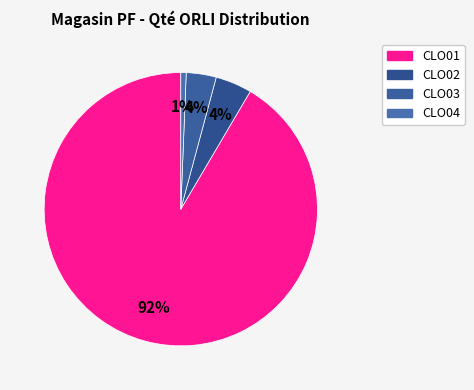

How many slices are in this pie chart?

4